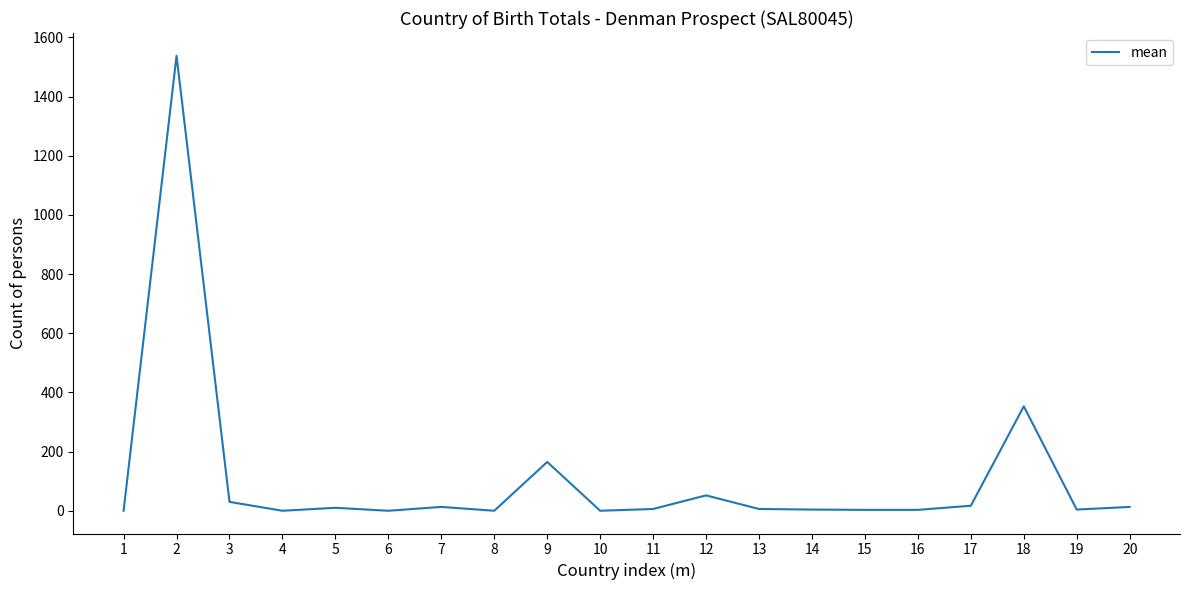

Which label corresponds to the largest value in the chart?

2